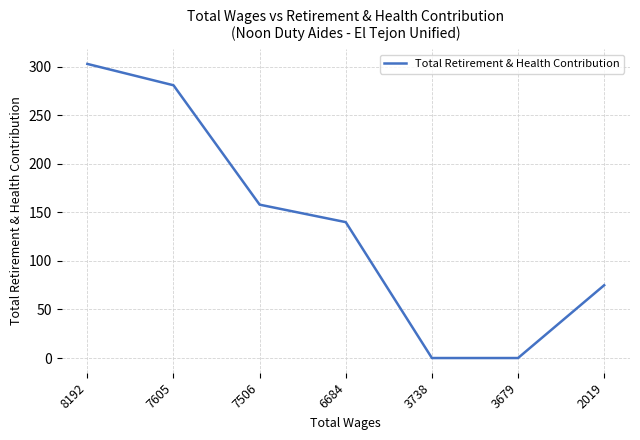

True or false: the data has more than 1 interior local peaks.

False